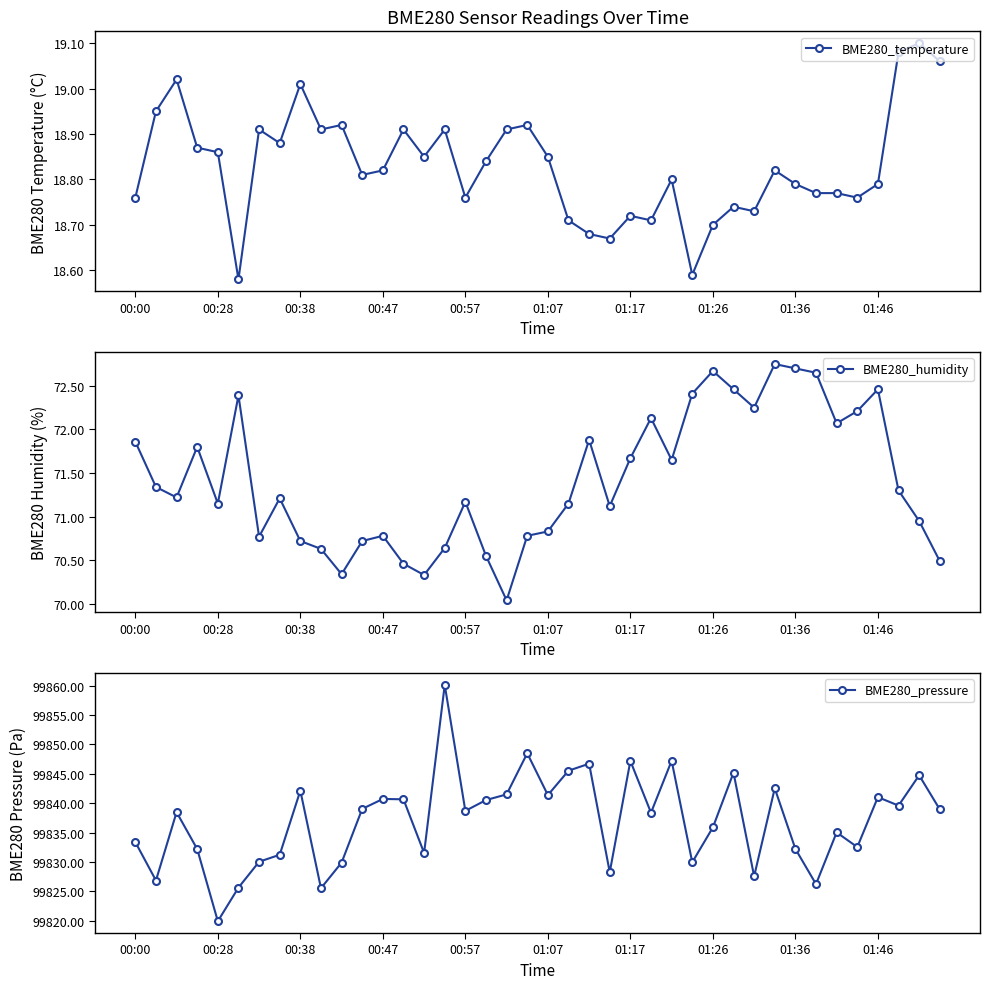

True or false: BME280_pressure has more than 2 points higher than both neighbors.

True